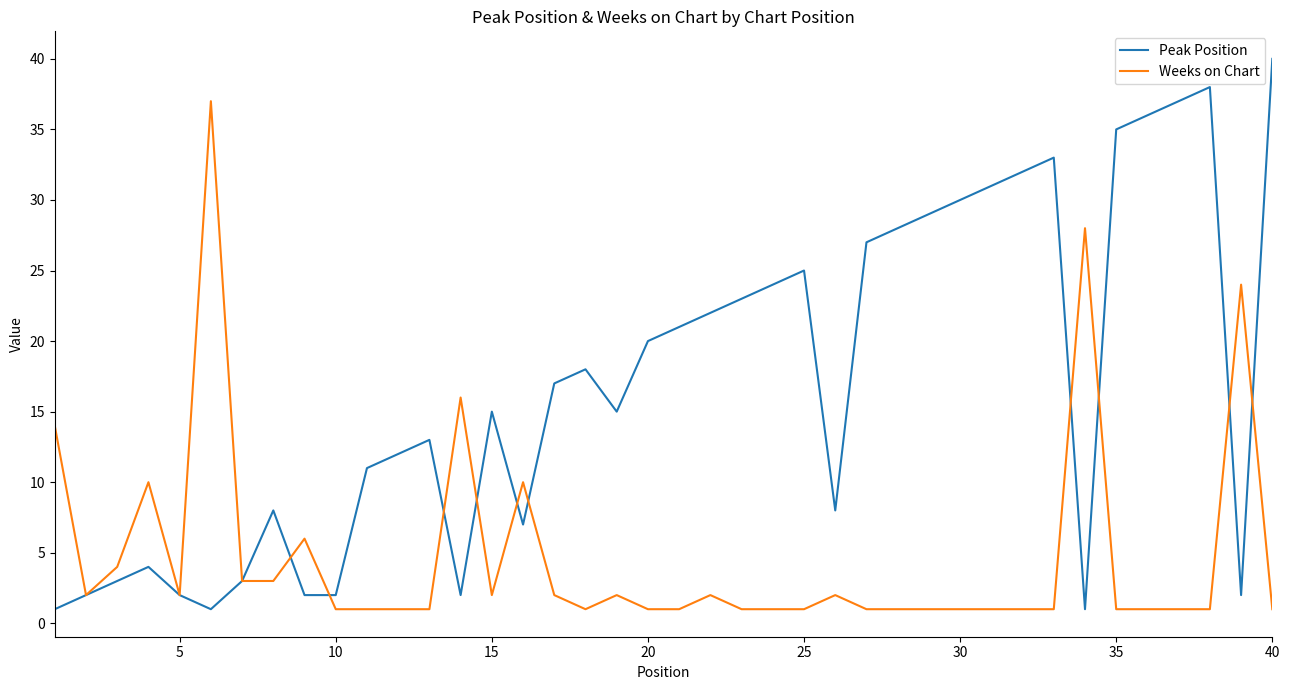

After their last crossing, which series has the higher values: Peak Position or Weeks on Chart?

Peak Position